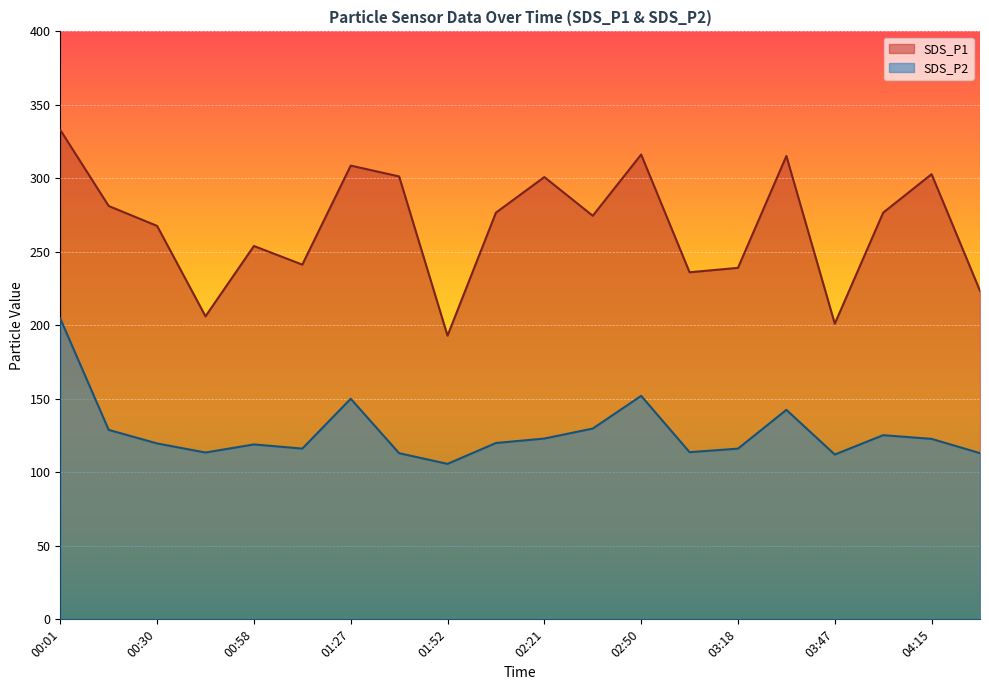

What is the value of the SDS_P2 point at the 10th from the left?

120.0